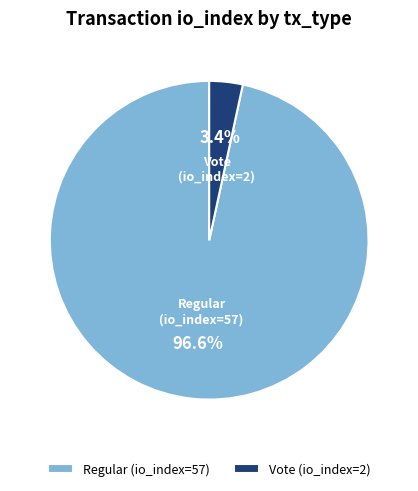

Which category has the smallest portion of the pie?

Vote (io_index=2)